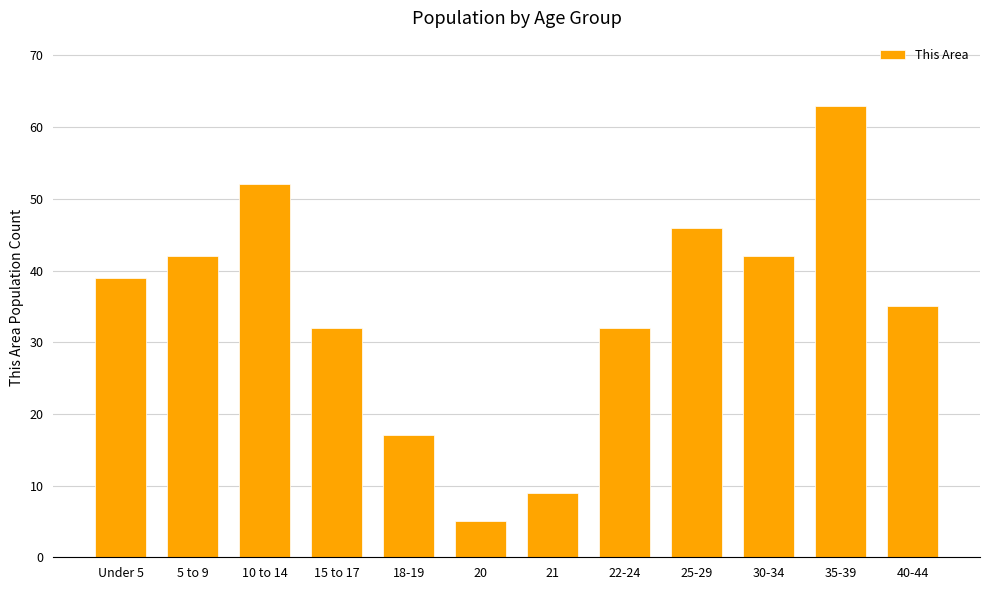

Are the bars grouped side by side (vs. stacked)?

No